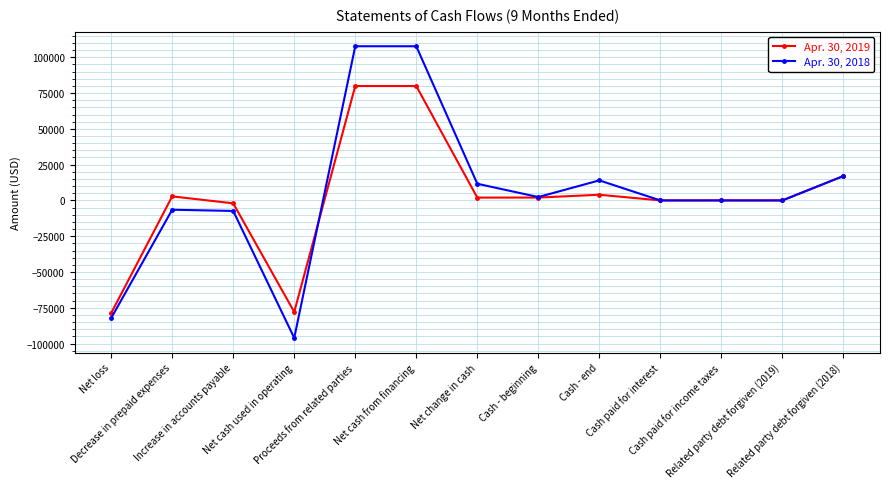

Rank the series by their average value, from lowest to highest.

Apr. 30, 2019, Apr. 30, 2018